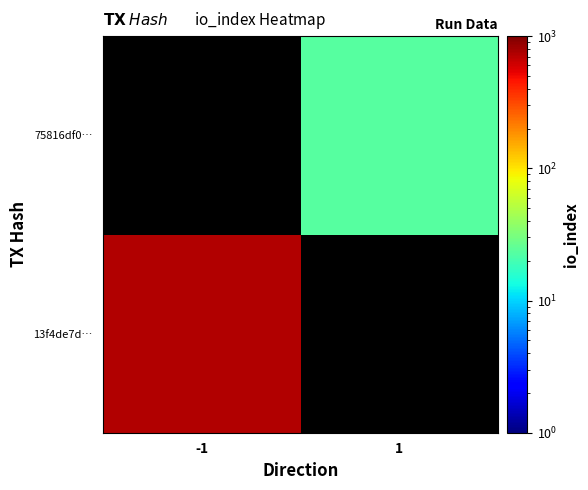

At -1, list the series in order from largest to smallest.

13f4de7d…, 75816df0…